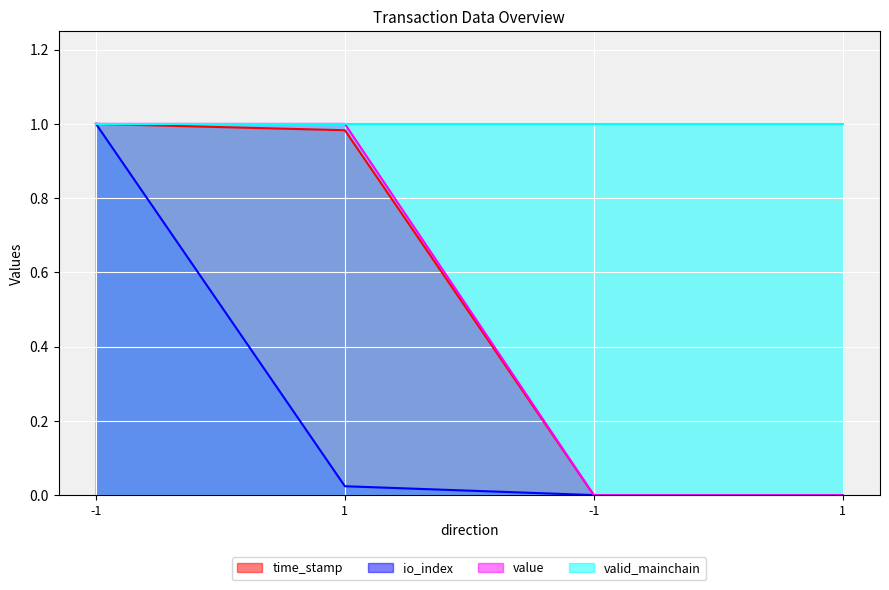

What is the value of the time_stamp point at the 2nd from the left?

1.0